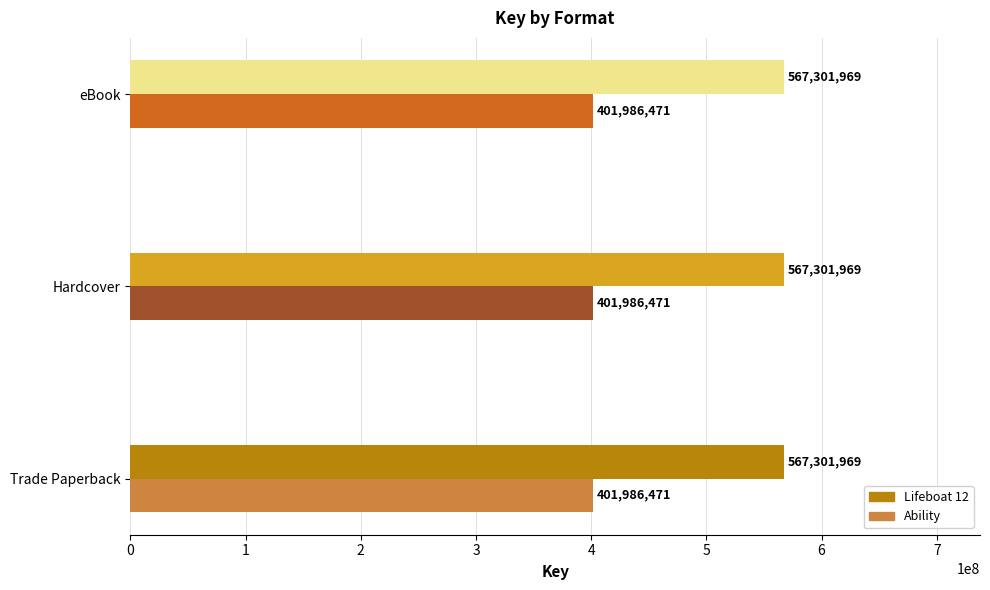

The value of Ability at Trade Paperback is 401986471. True or false?

True